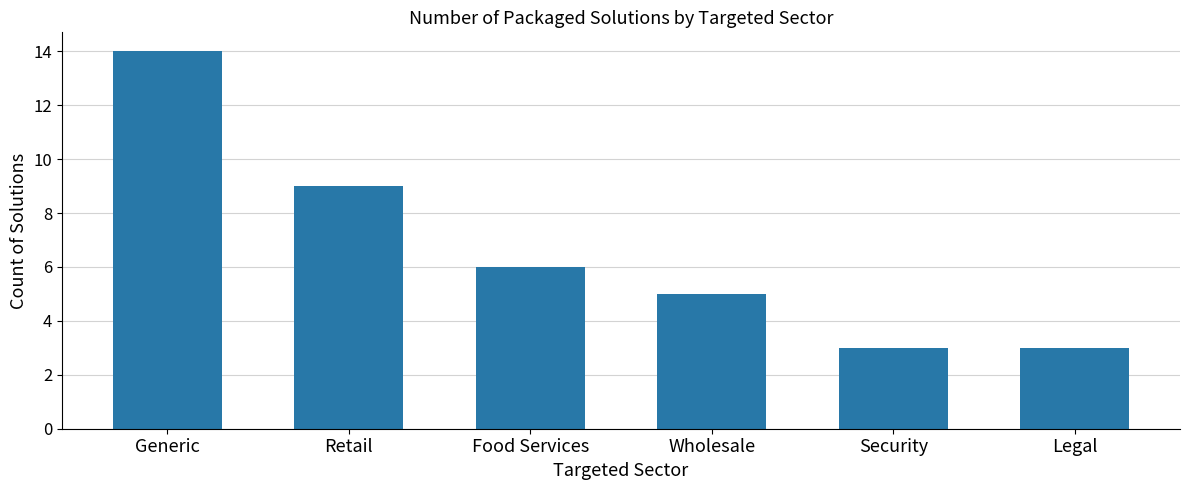

True or false: the data shows 3 at Security.

True